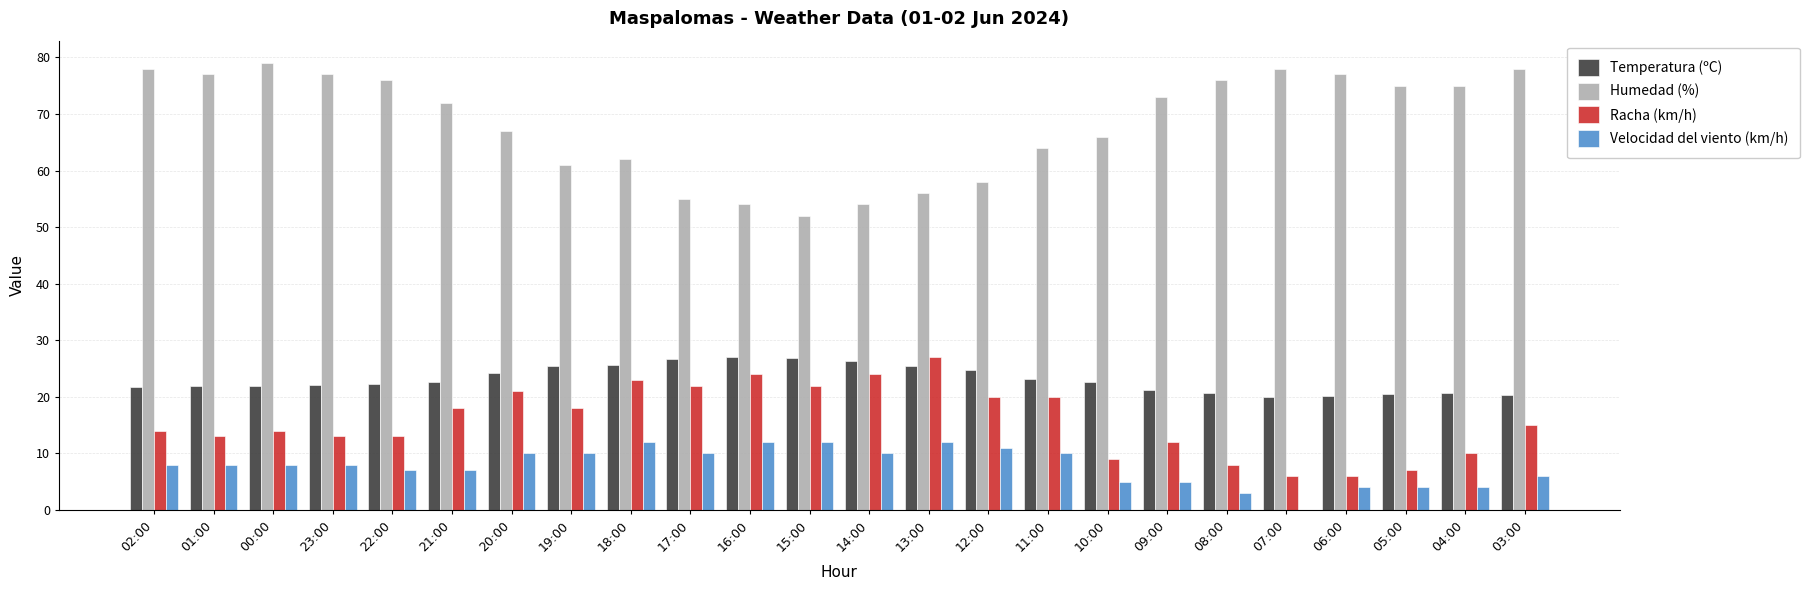

How many groups of bars are there?

24